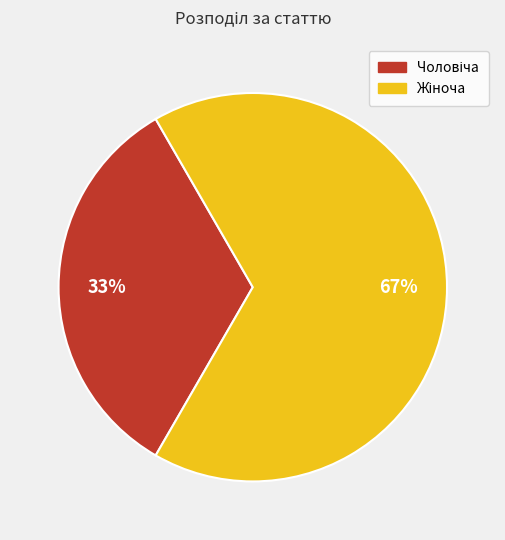

To the nearest percent, what is the average slice percentage?

50%